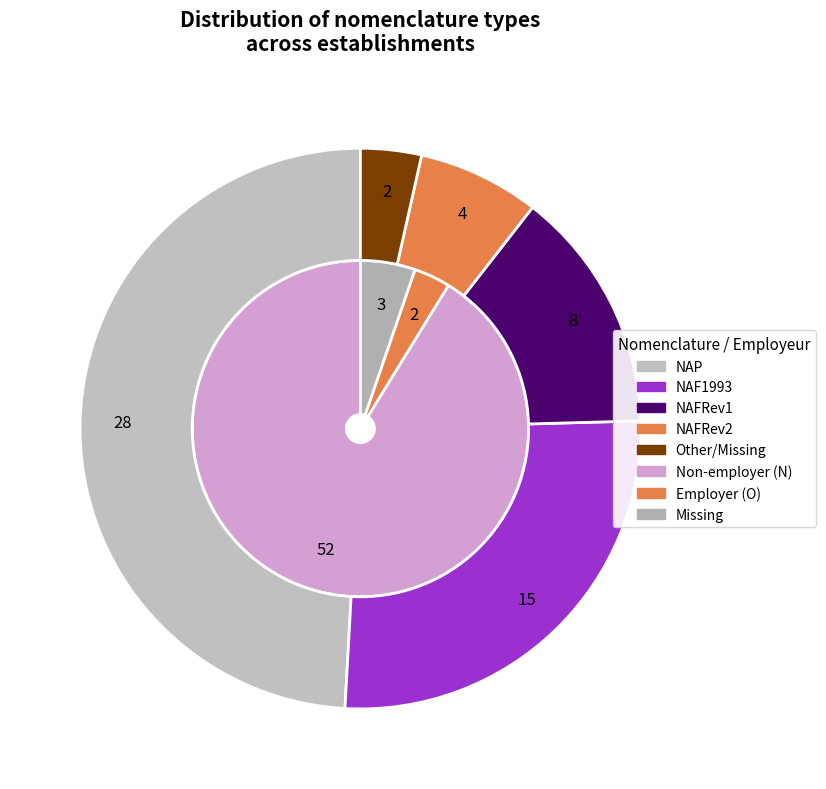

To the nearest percent, what is the difference between the Other and NAF1993 slice percentages?

23%